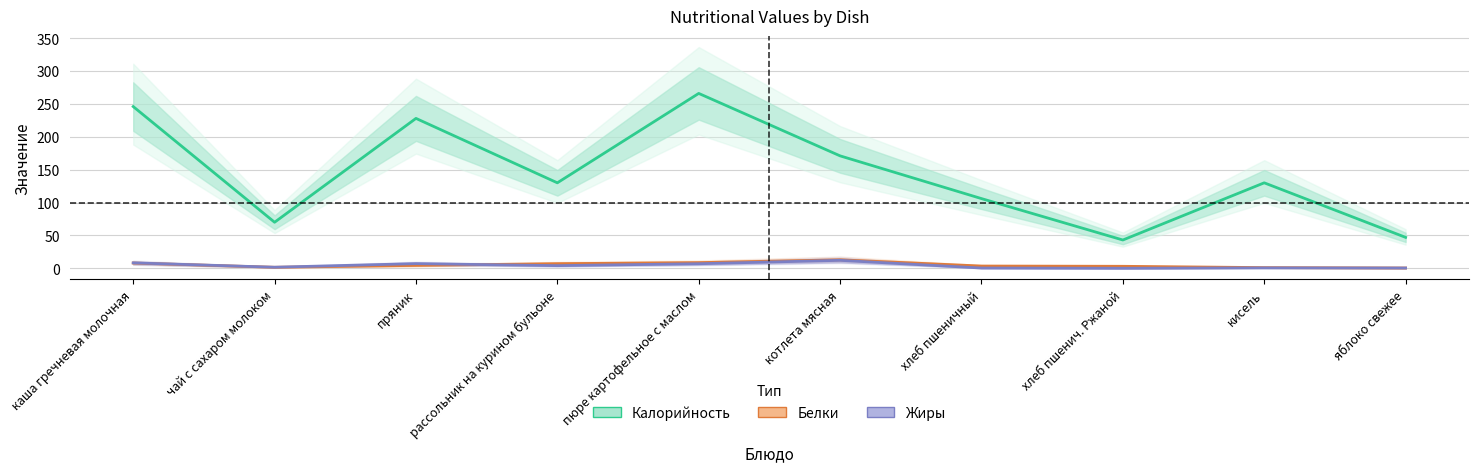

What is the spread (max minus min) of values at кисель?

129.4